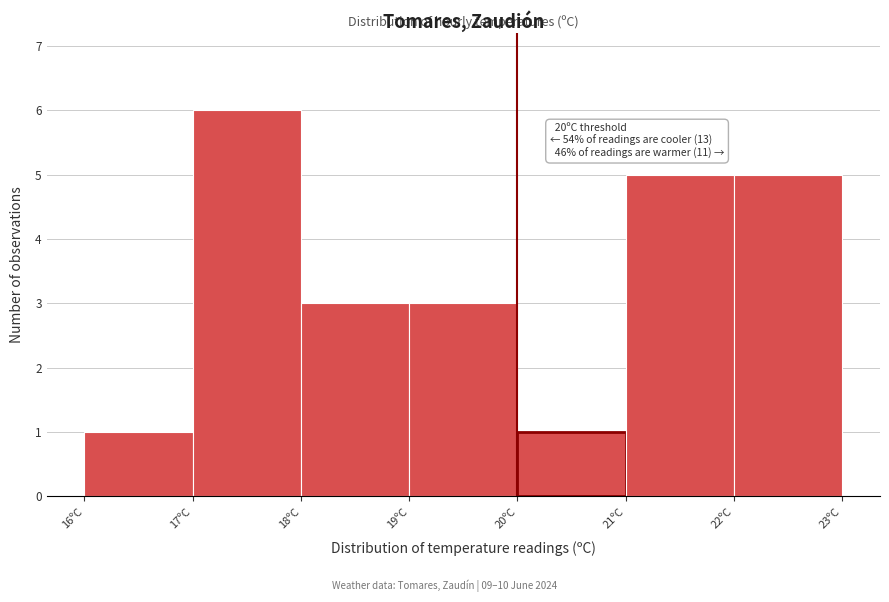

Over which range of the x-axis is the bar tallest?

17 to 18